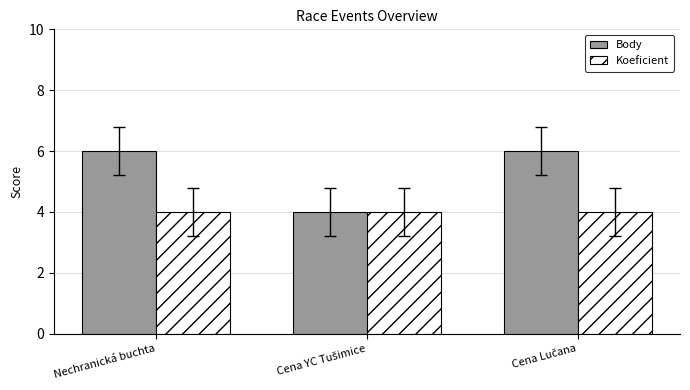

Rank the series by their maximum value, from lowest to highest.

Koeficient, Body